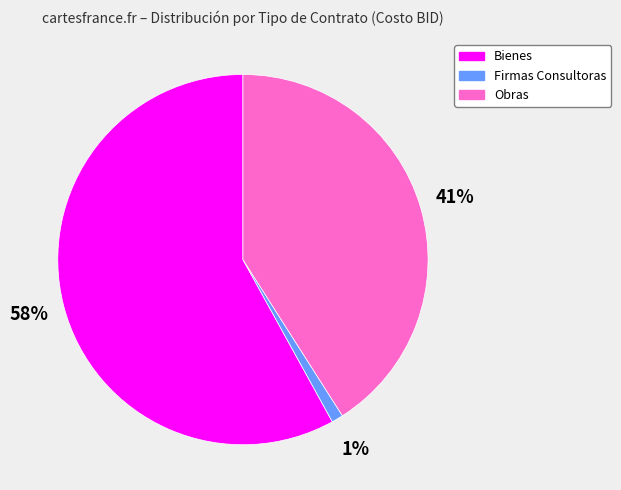

Is it true that Obras is 26% of the pie?

False